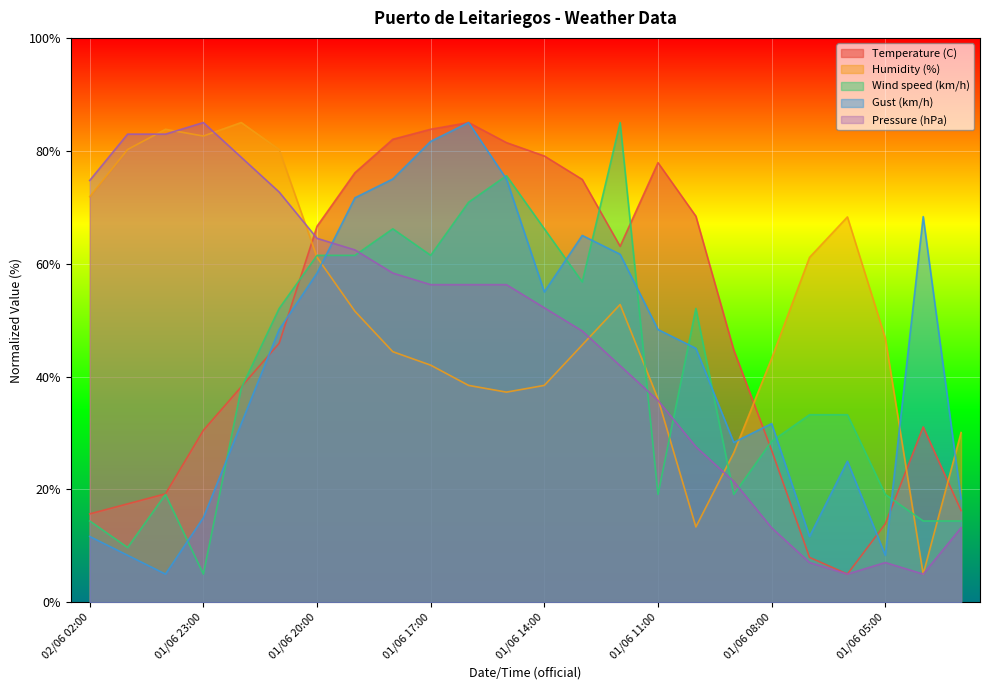

How many distinct data groups are displayed?

5